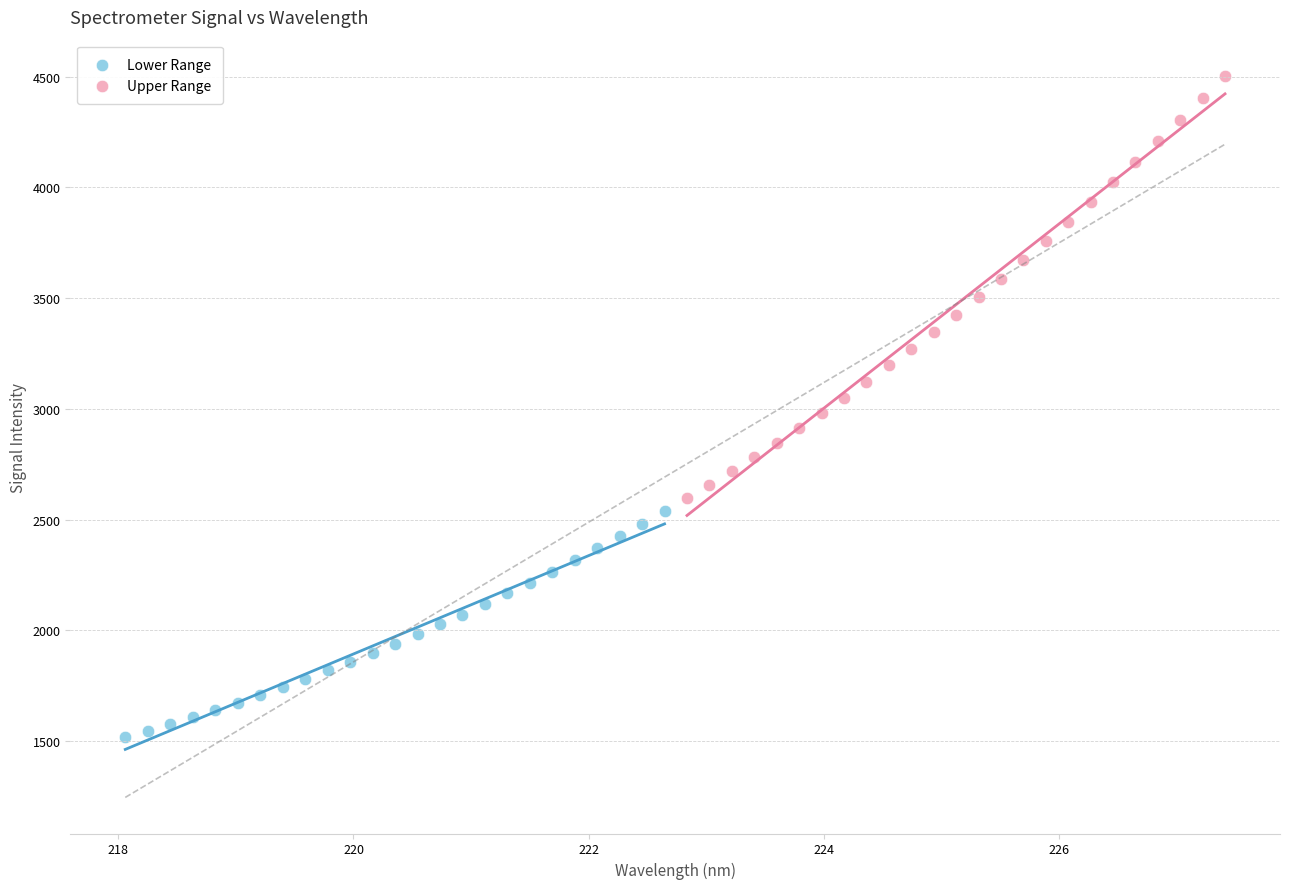

Which series contains the lowest Y value?

Lower Range